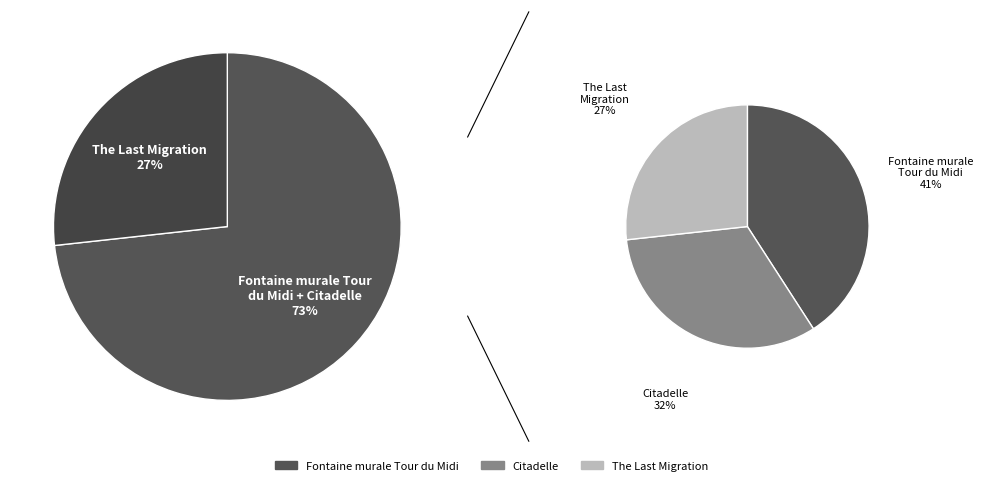

To the nearest percent, what portion does Citadelle represent?

32%